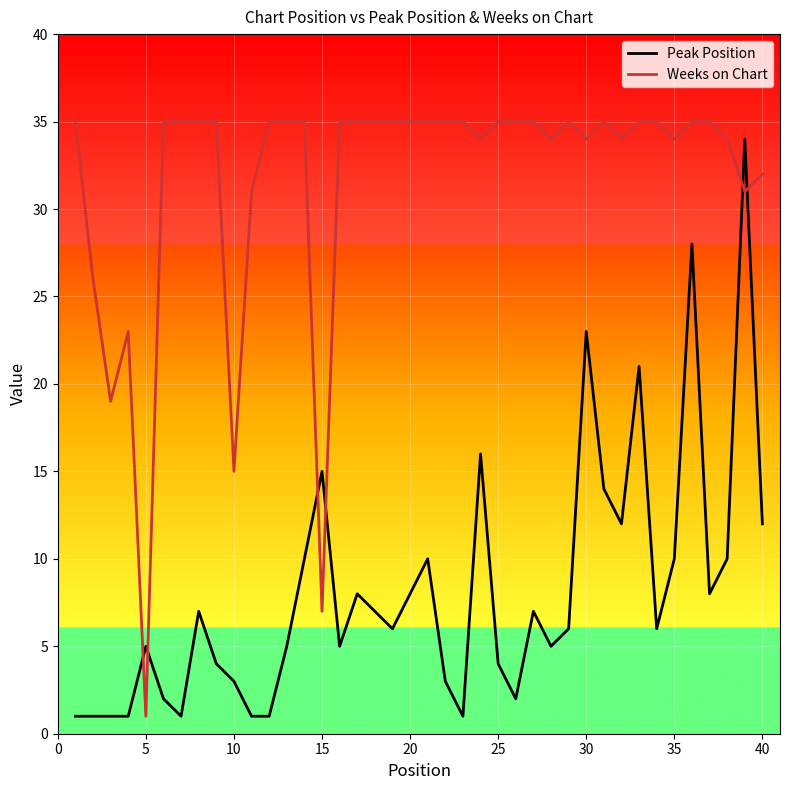

Which series has the largest total across all categories?

Weeks on Chart